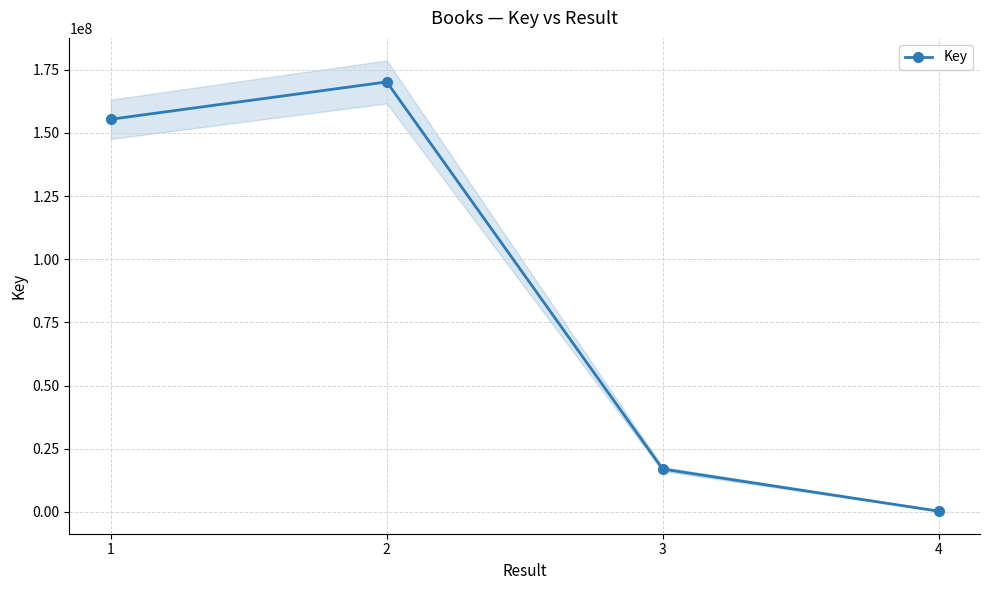

What is the sum of the values at 3 and 2?

187101476